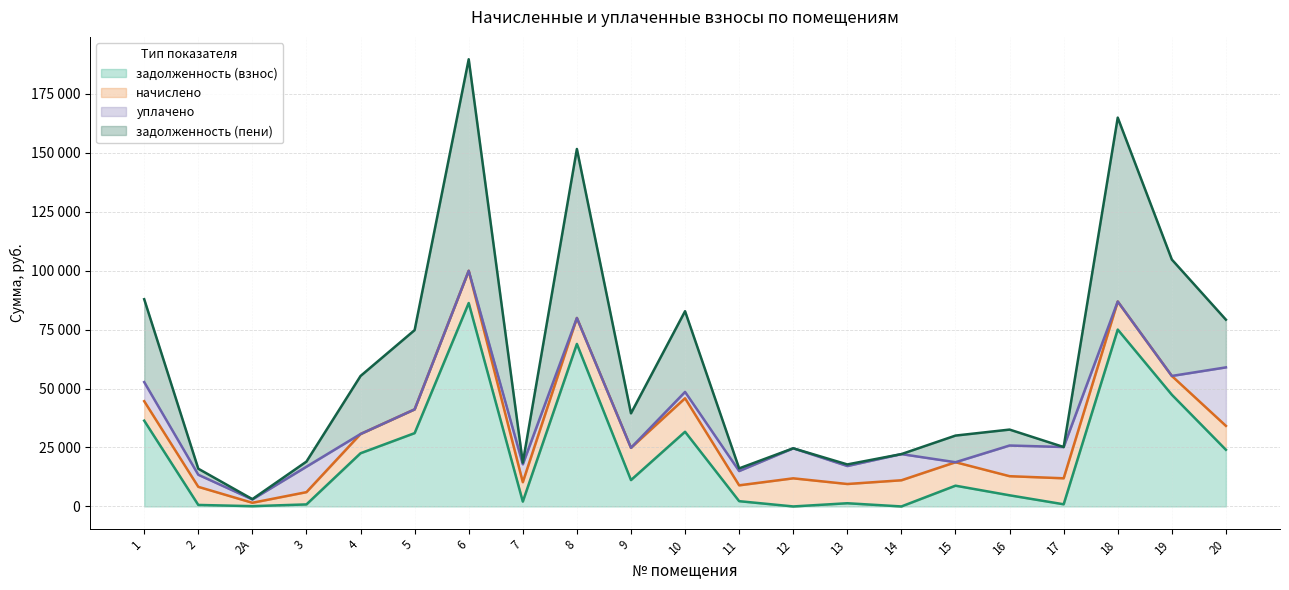

How many interior local valleys does the задолженность (взнос) series have?

6